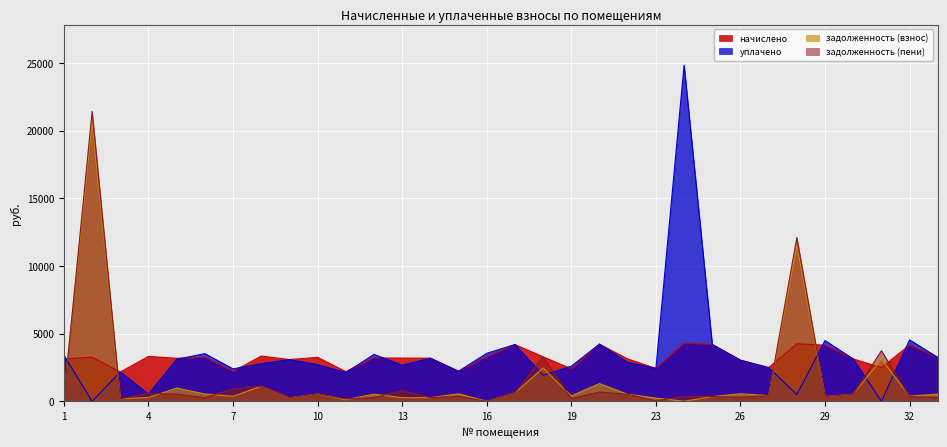

True or false: задолженность (взнос) and задолженность (пени) intersect in this chart.

True